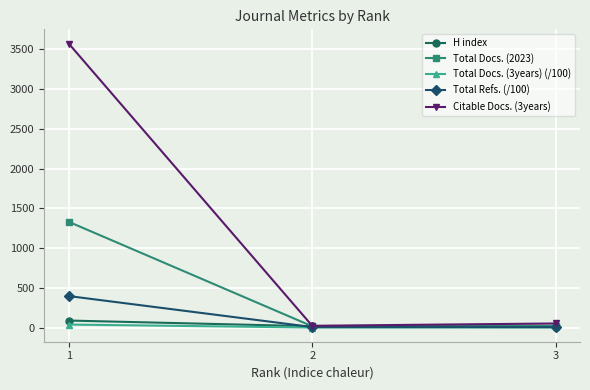

What is the spread (max minus min) of values at 2?

21.8